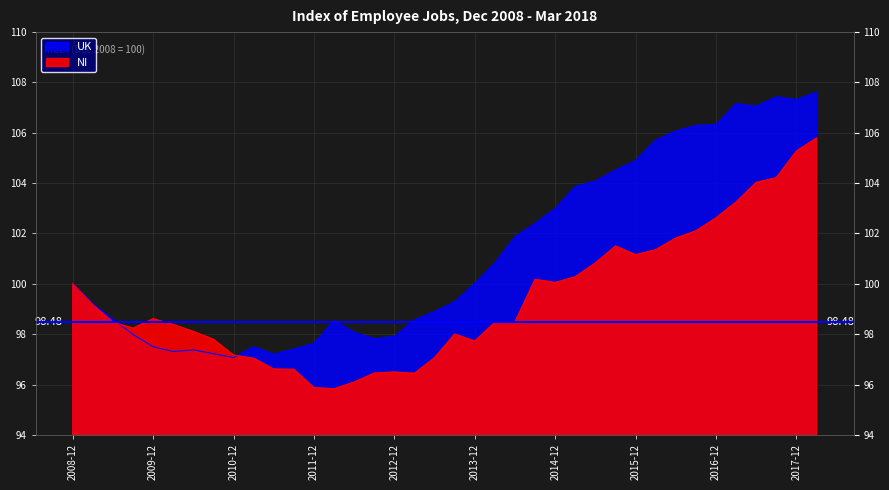

Where does the NI series first go above 98?

2008-12